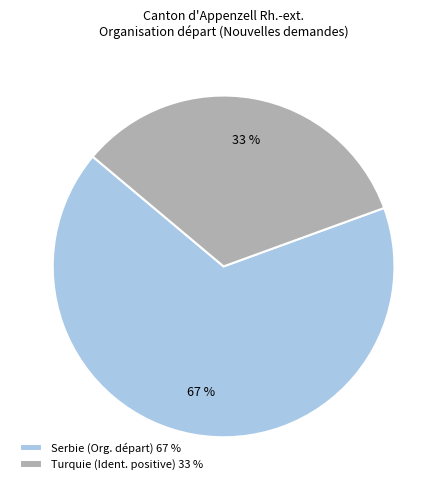

What is the smallest slice in the pie chart?

Turquie (Ident. positive) 33 %